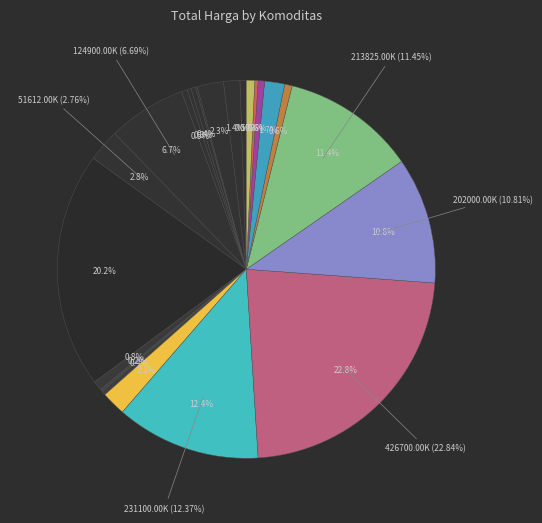

What percentage is the Peralatan Elektronik-35229 slice, to the nearest percent?

1%